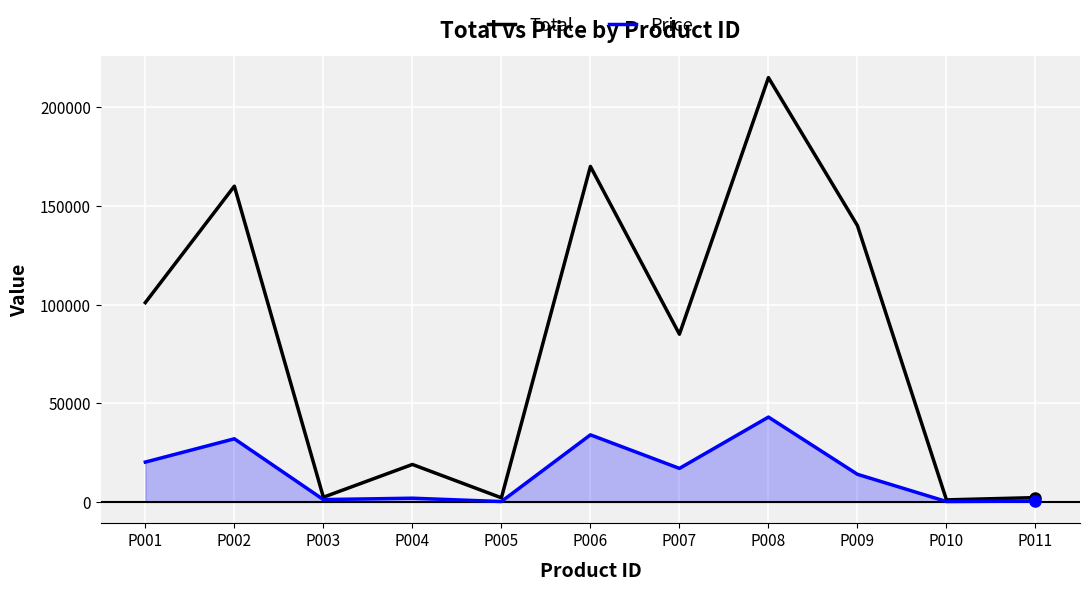

The value of Price at P002 is 32000. True or false?

True